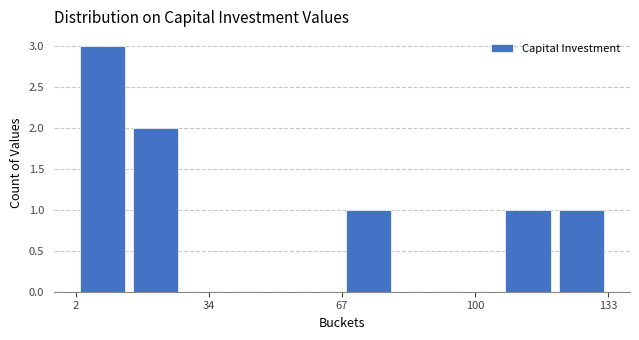

Read against the x-axis, roughly where is the centre of the tallest bar?

10